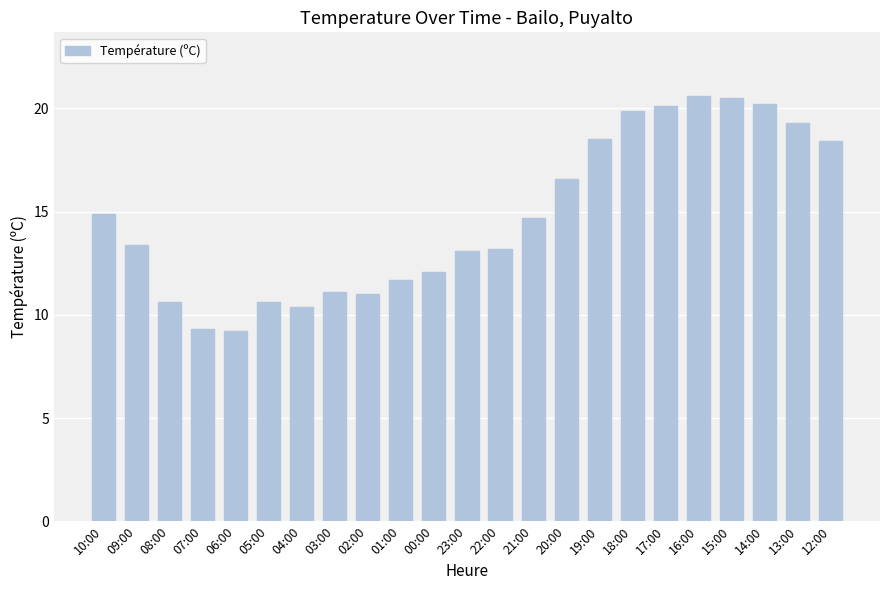

The chart shows a value of 20.1 at 17:00. True or false?

True